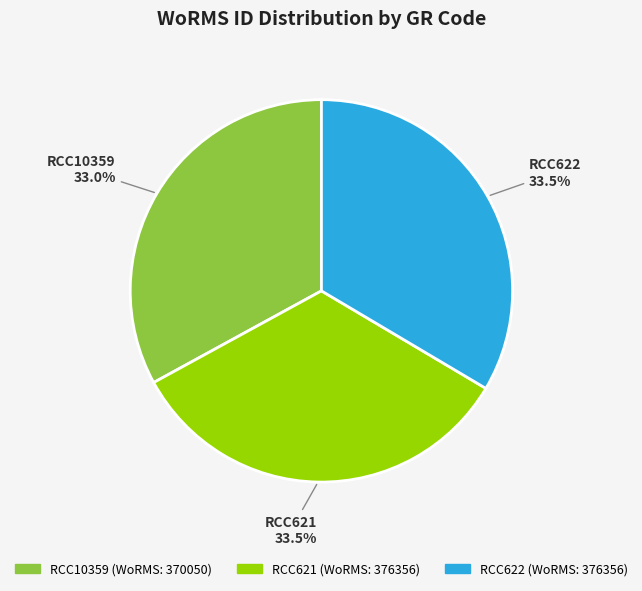

Is there a majority slice in this chart?

No